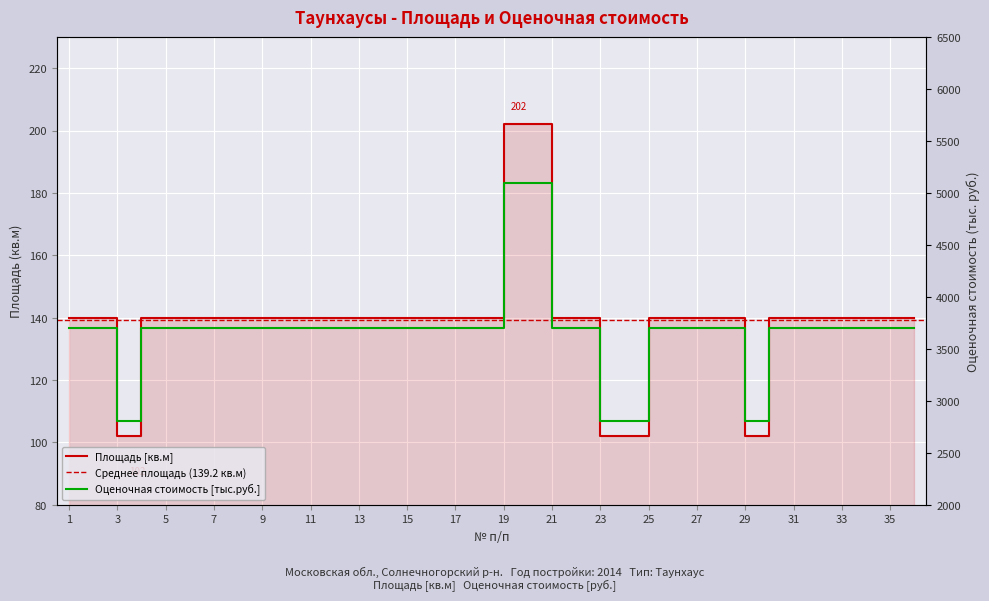

What is the maximum value shown in the chart?

5095.9